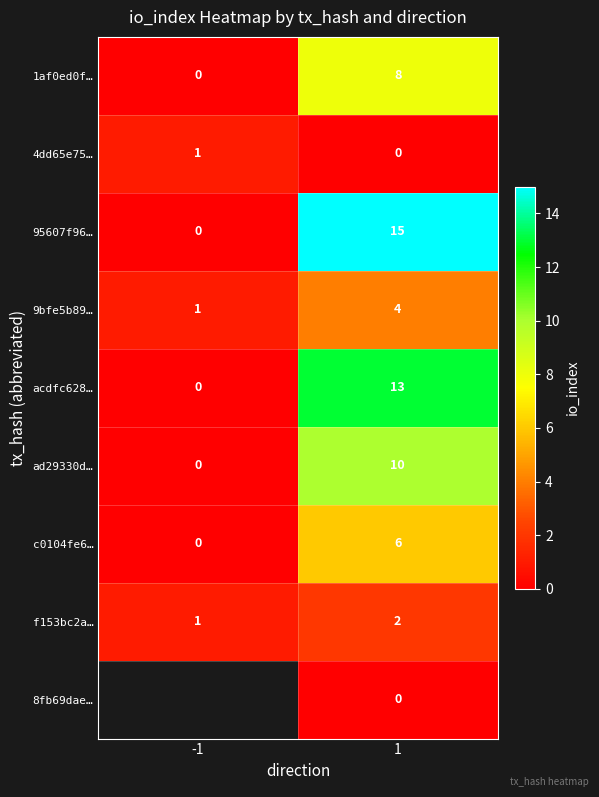

The value of c0104fe6… at 1 is 9. True or false?

False